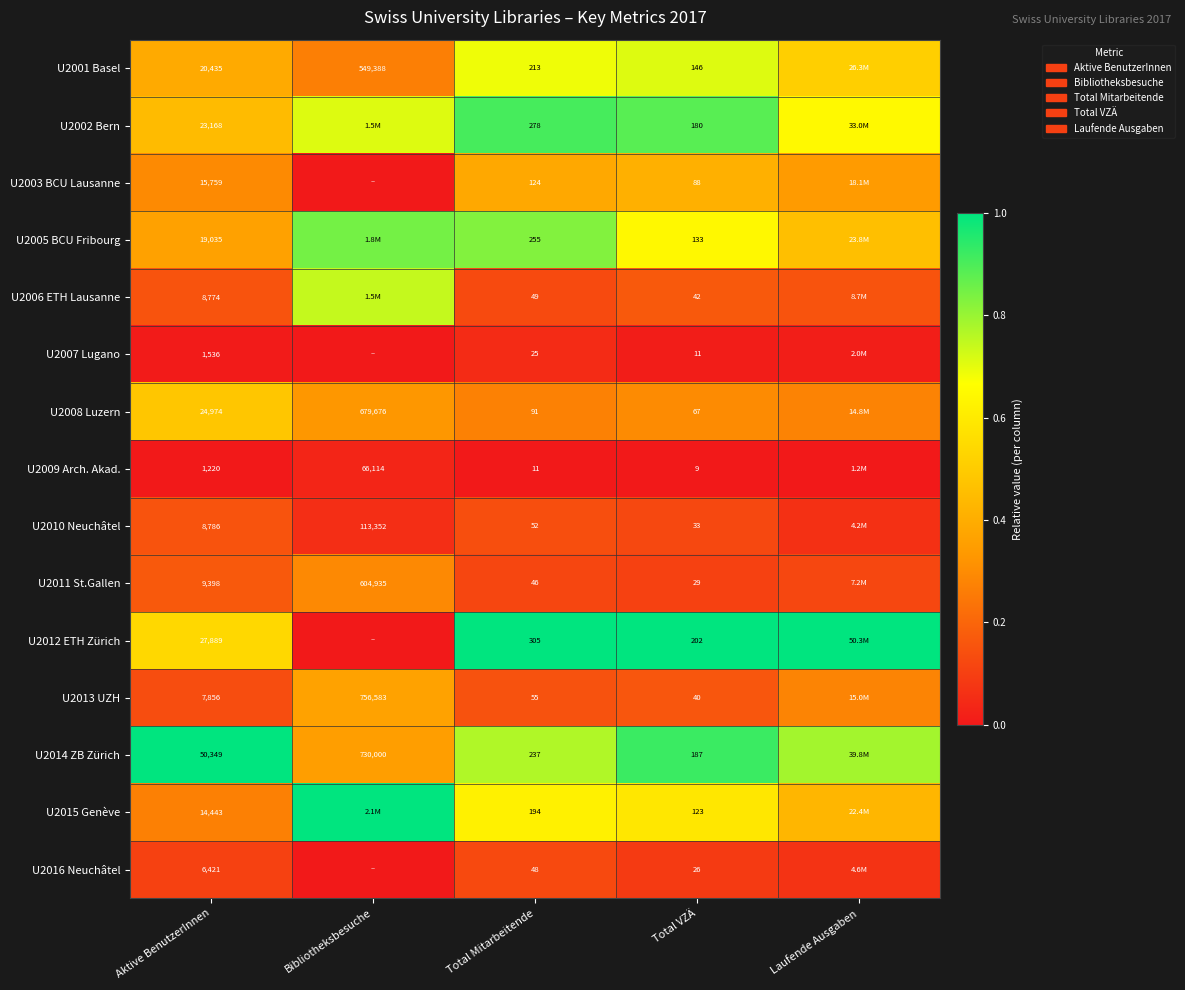

What is the sum of all U2008 Luzern values?

1.7